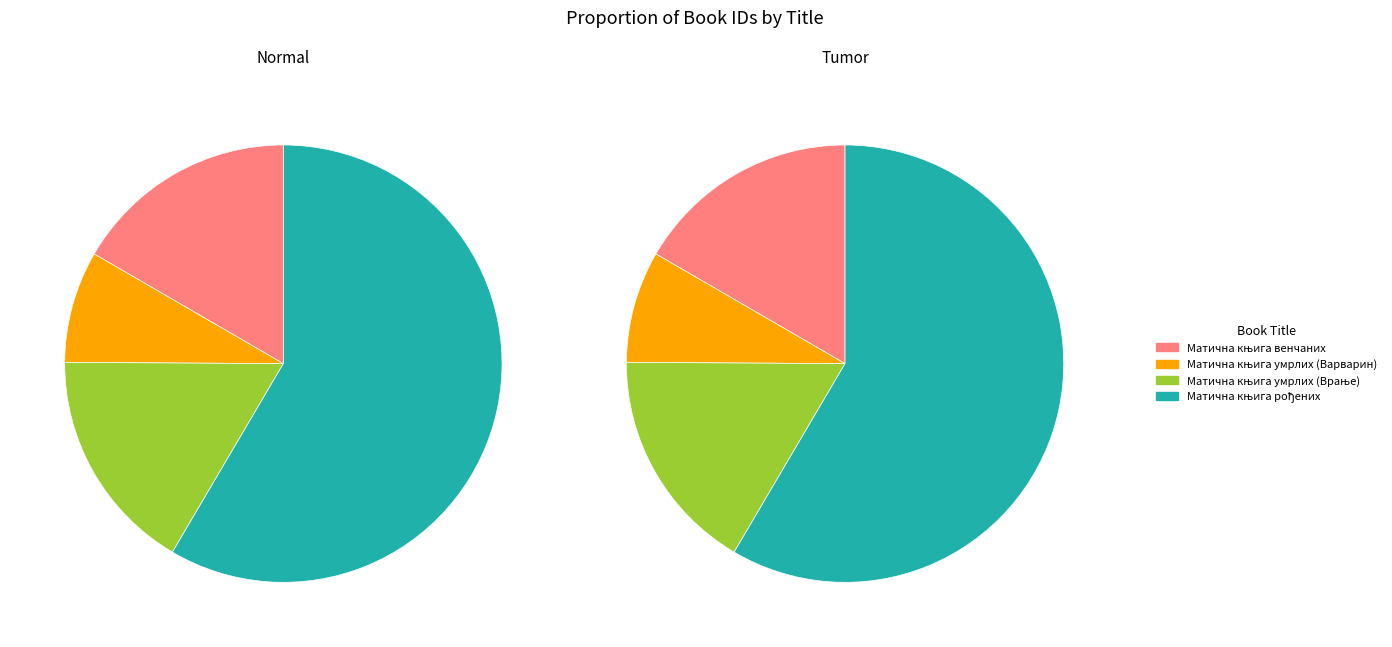

Rank the categories by value from lowest to highest.

Матична књига умрлих (Варварин), Матична књига умрлих (Врање), Матична књига венчаних, Матична књига рођених